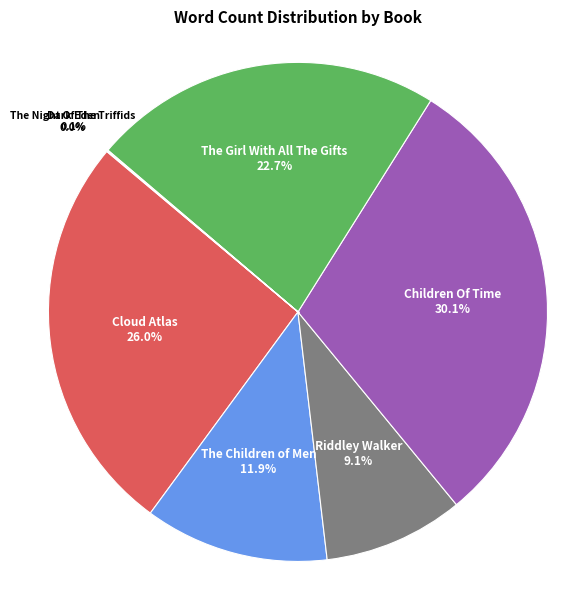

Is there a majority slice in this chart?

No